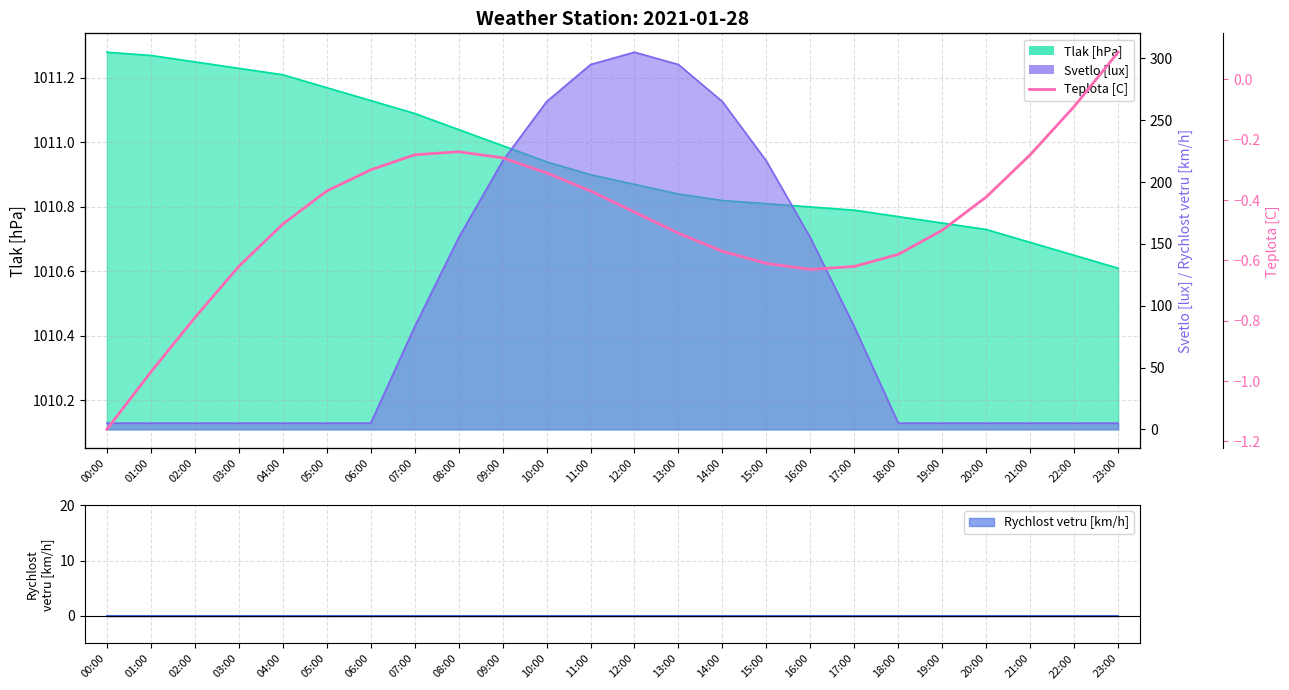

Count the number of values greater than 0.

1